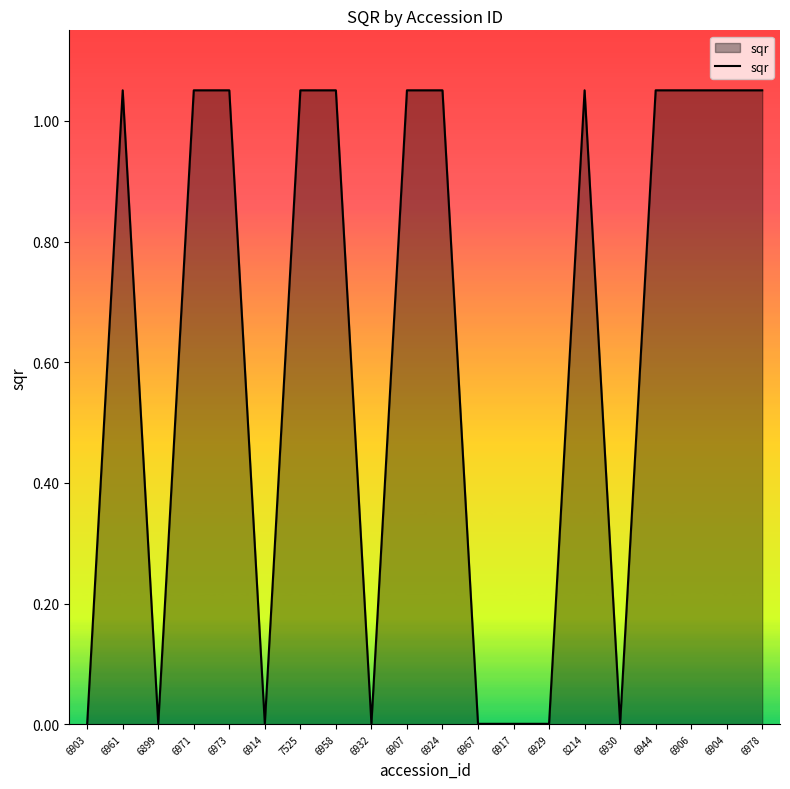

What position from the left is 6973?

5